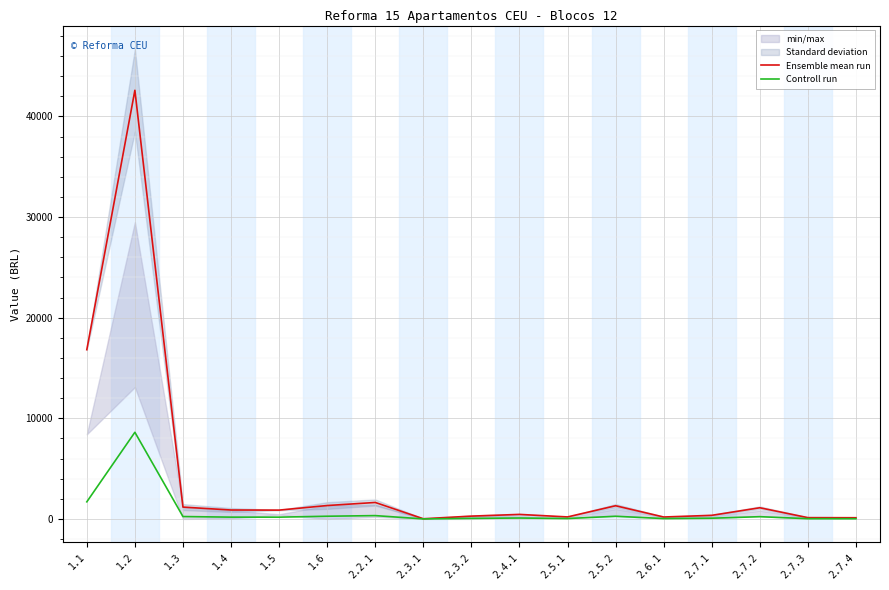

What is the spread (max minus min) of values at 2.5.2?

1045.5